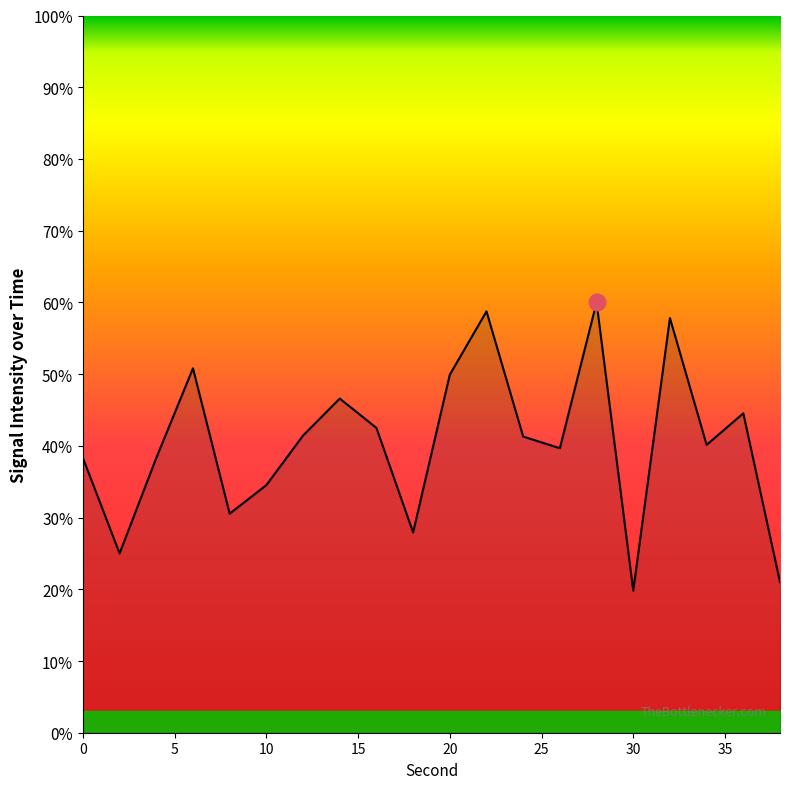

True or false: the data shows -127.6 at 30.

True